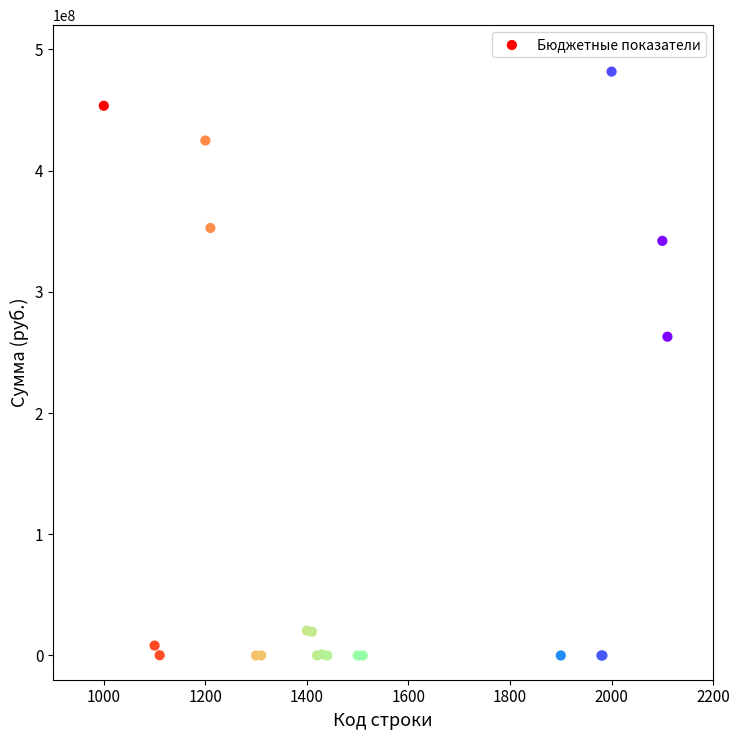

What Y value in the scatter plot is closest to 240834394?

262992378.0